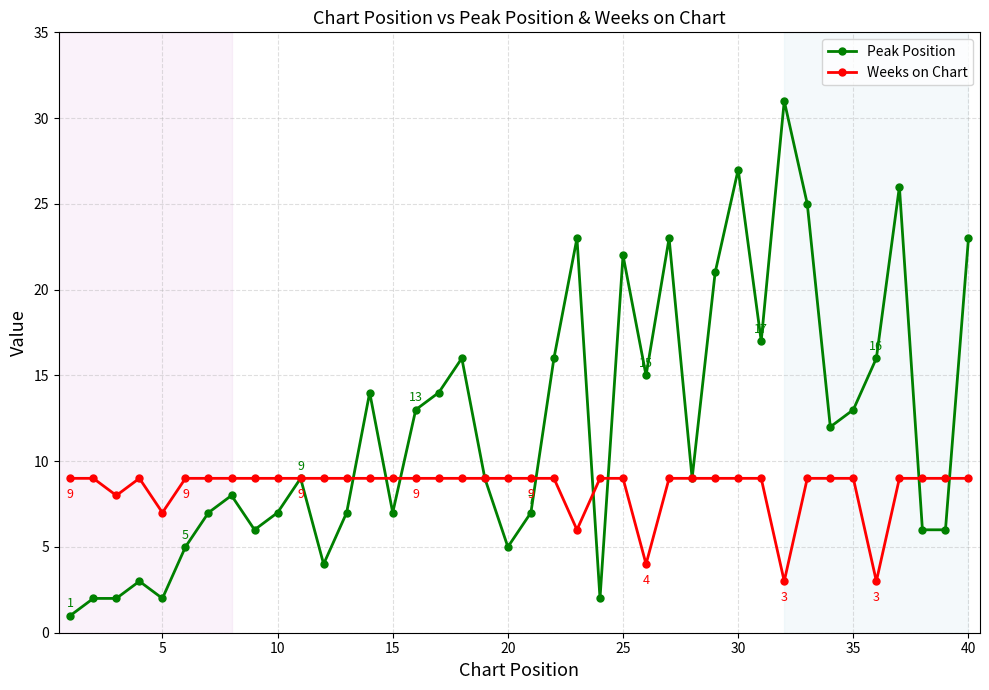

Which series has the largest range (max minus min)?

Peak Position